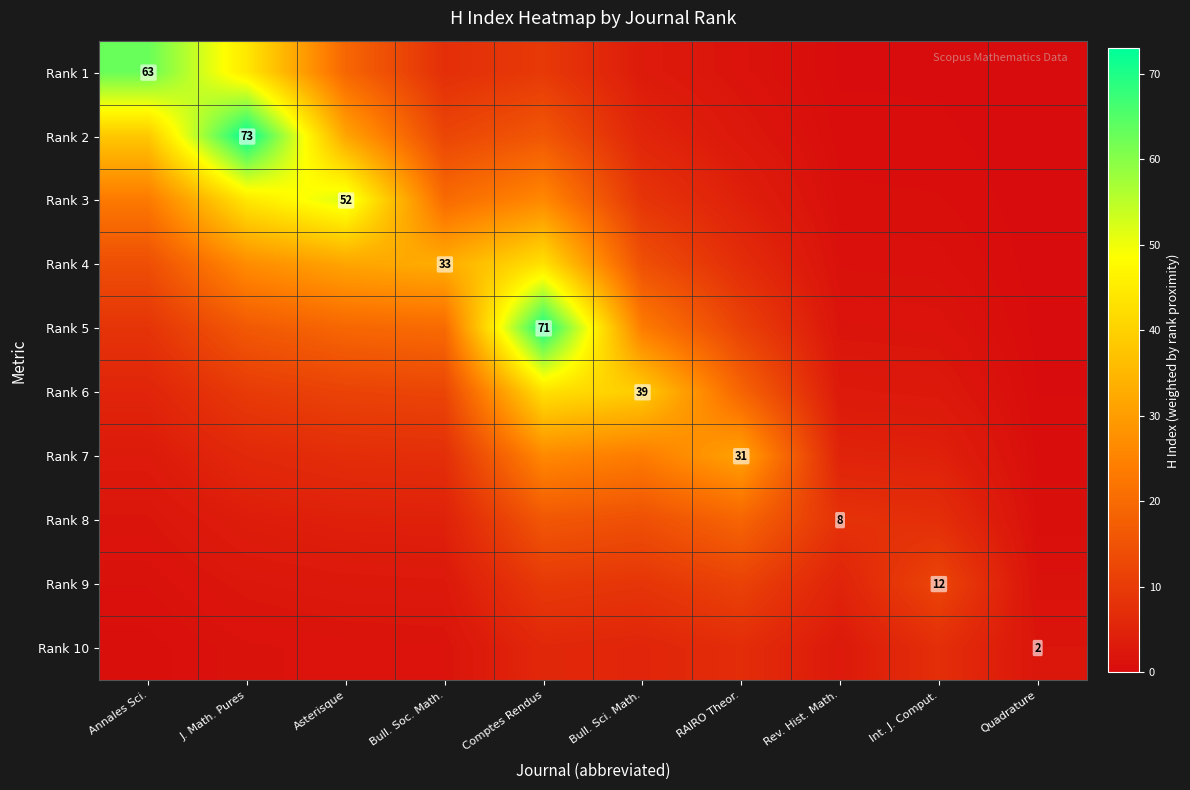

The value of Rank 8 at Bull. Sci. Math. is 8.4. True or false?

False